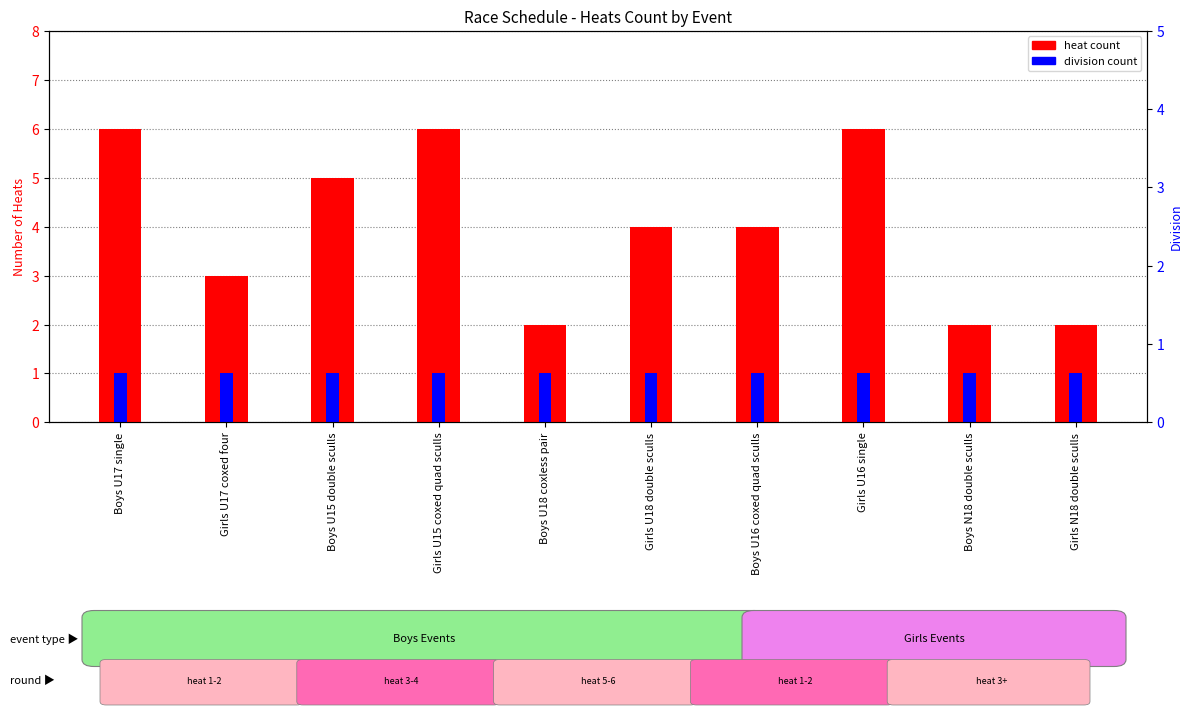

At how many categories does at least one series exceed 5?

3